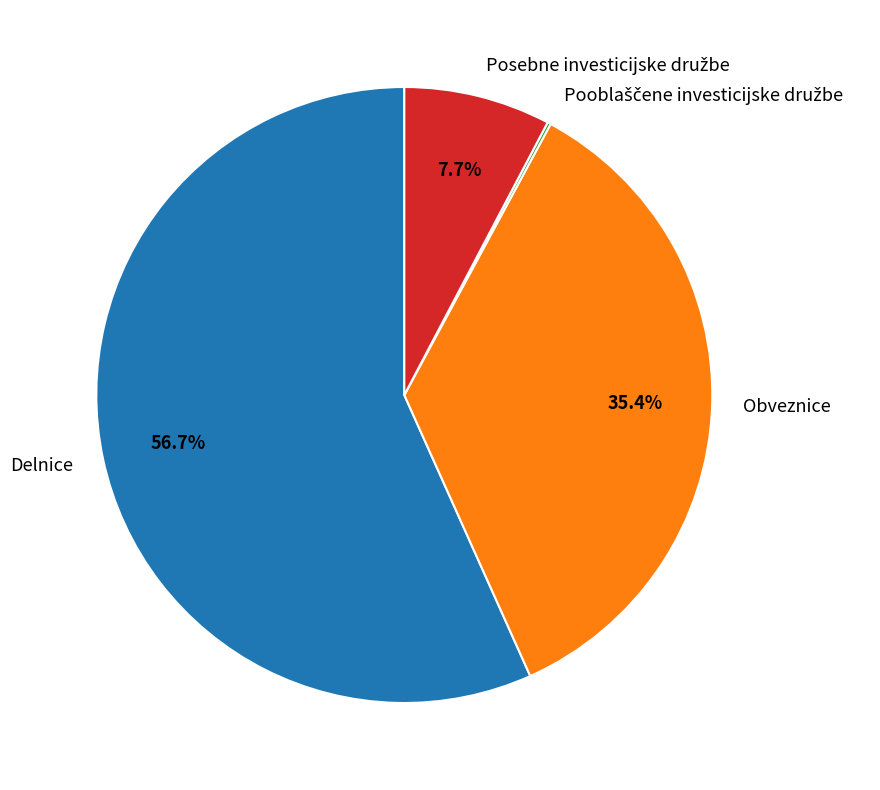

The Obveznice slice represents 35% of the pie. True or false?

True